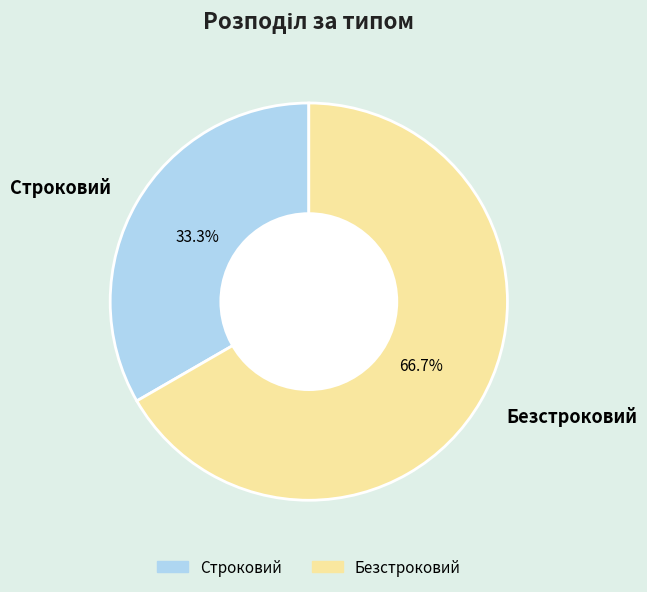

Which category has the smallest portion of the pie?

Строковий